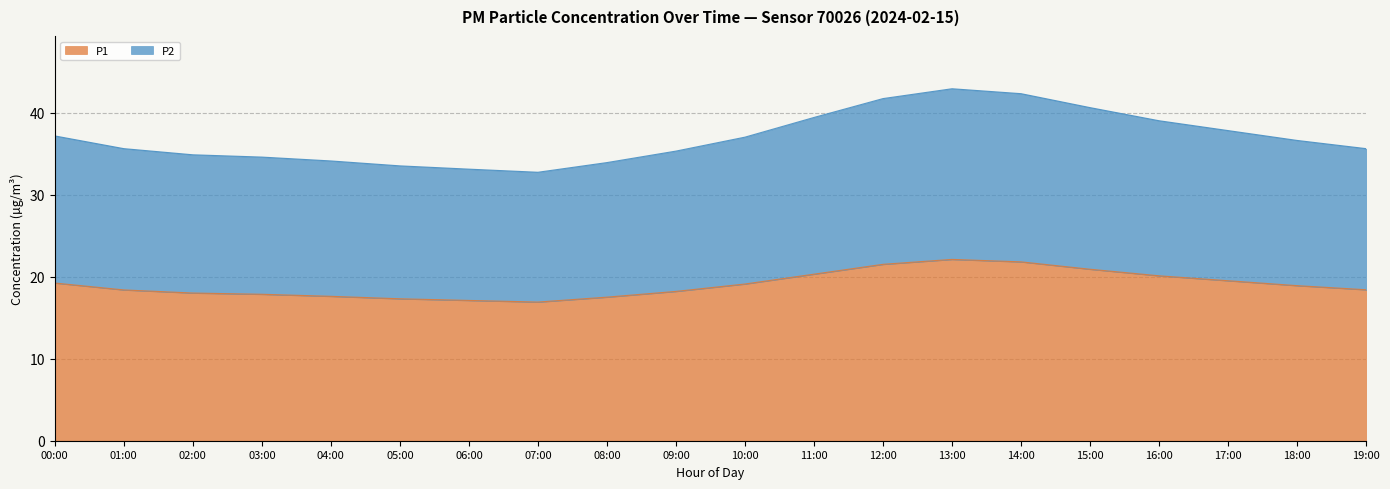

What is the highest value of the P1 series?

22.1